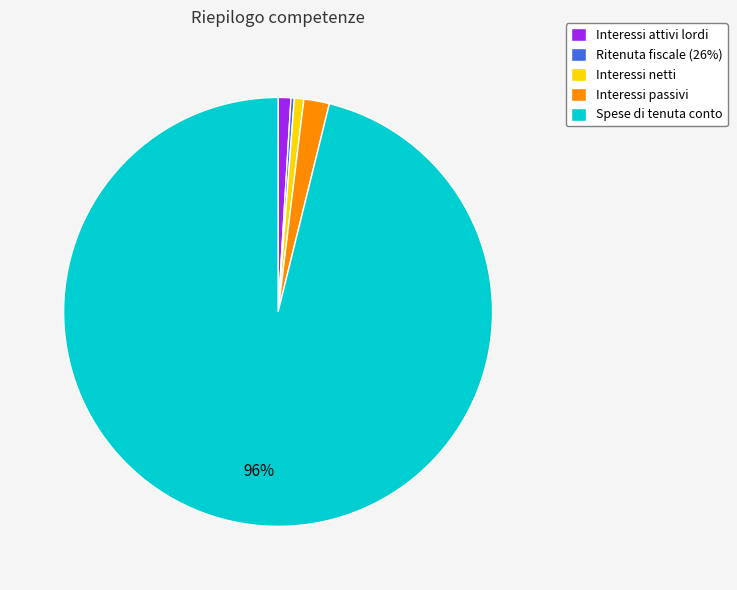

To the nearest percent, what portion does Interessi passivi represent?

2%